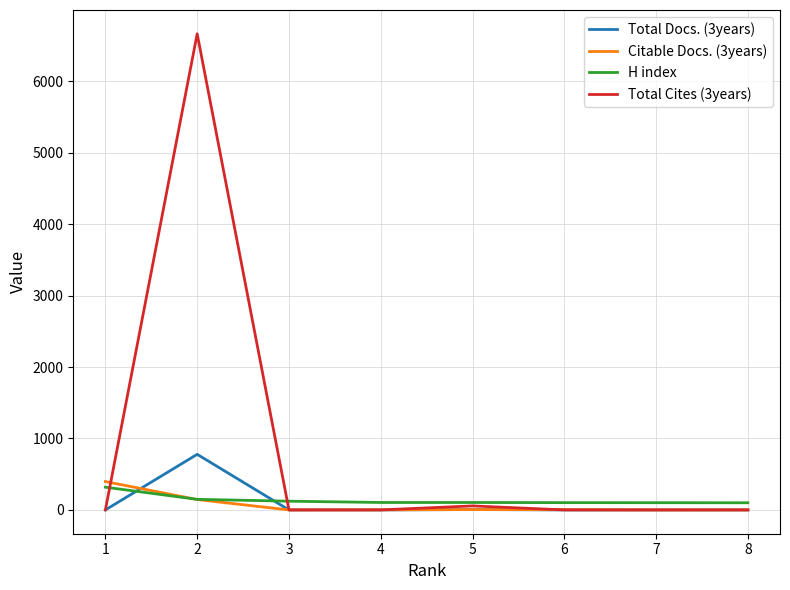

Which series has the widest spread of values?

Total Cites (3years)